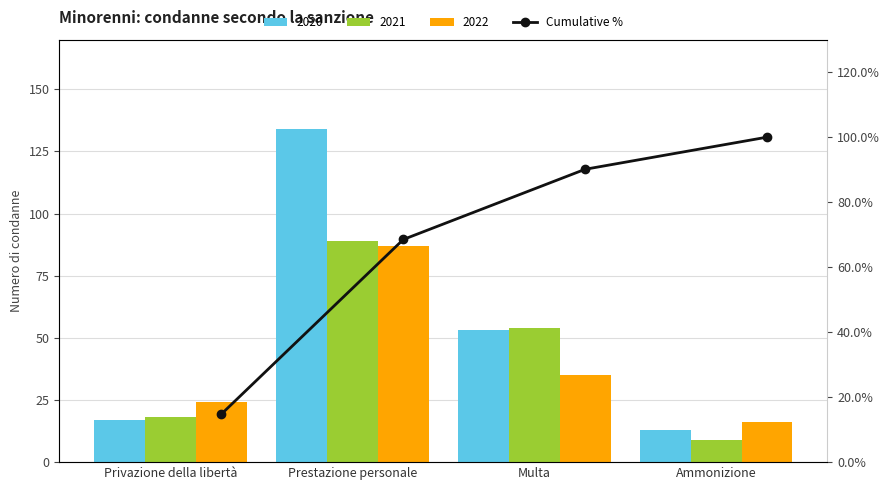

What is the sum of the values at Multa and Privazione della libertà?

104.9